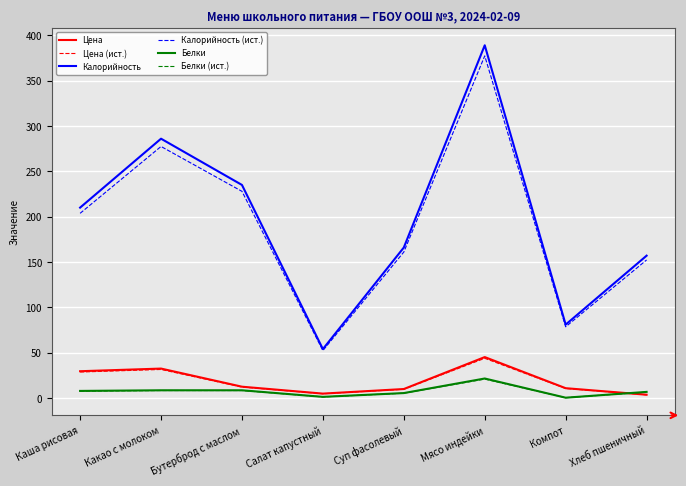

At which category does Калорийность (ист.) reach its first local peak?

Какао с молоком